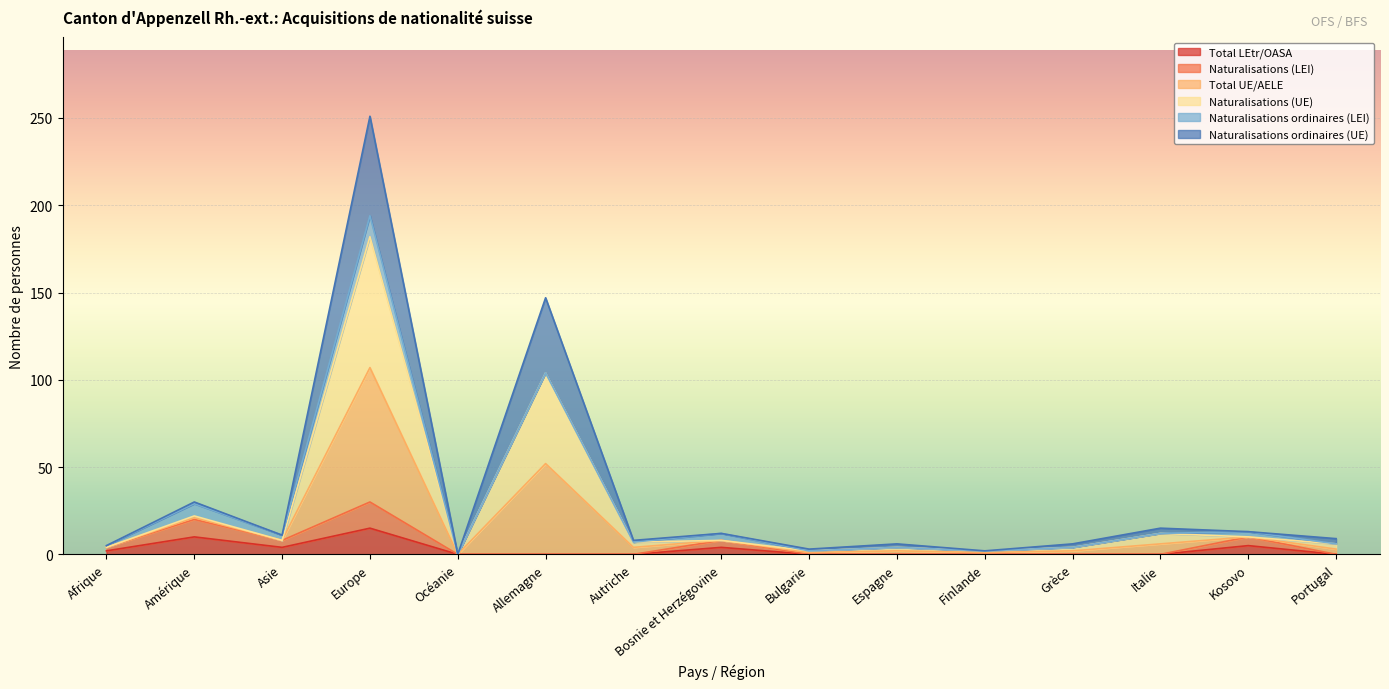

At which category does Total UE/AELE reach its first local peak?

Amérique